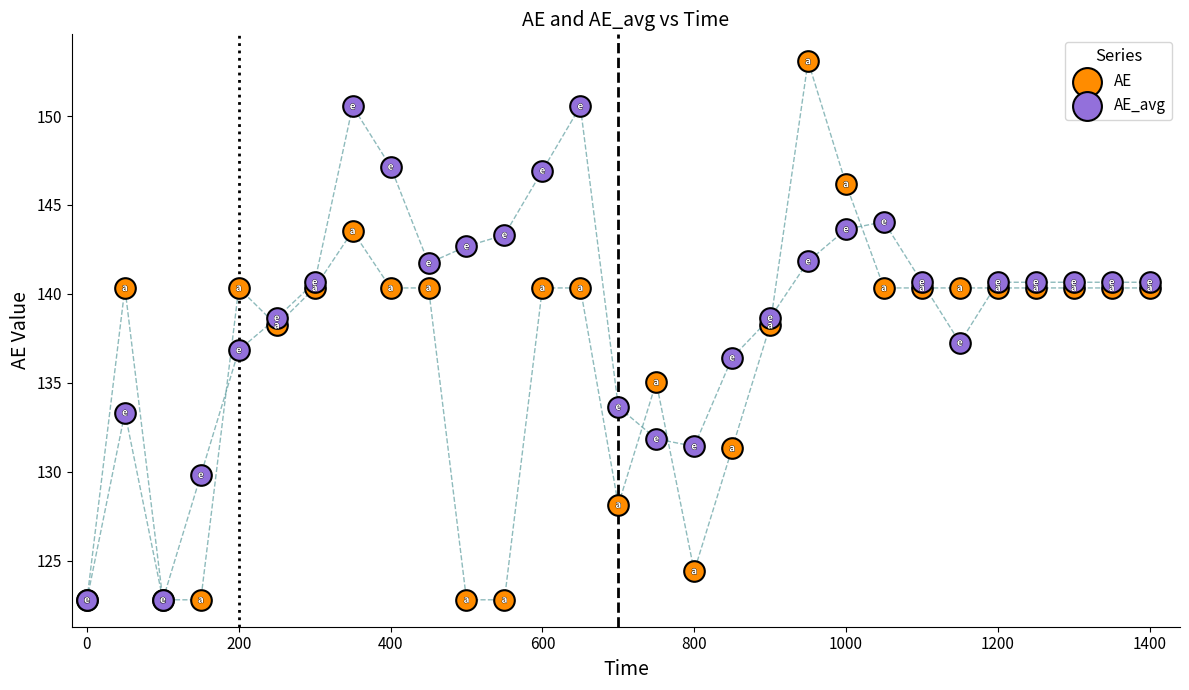

In the AE_avg series, what Y value is closest to 136?

136.4